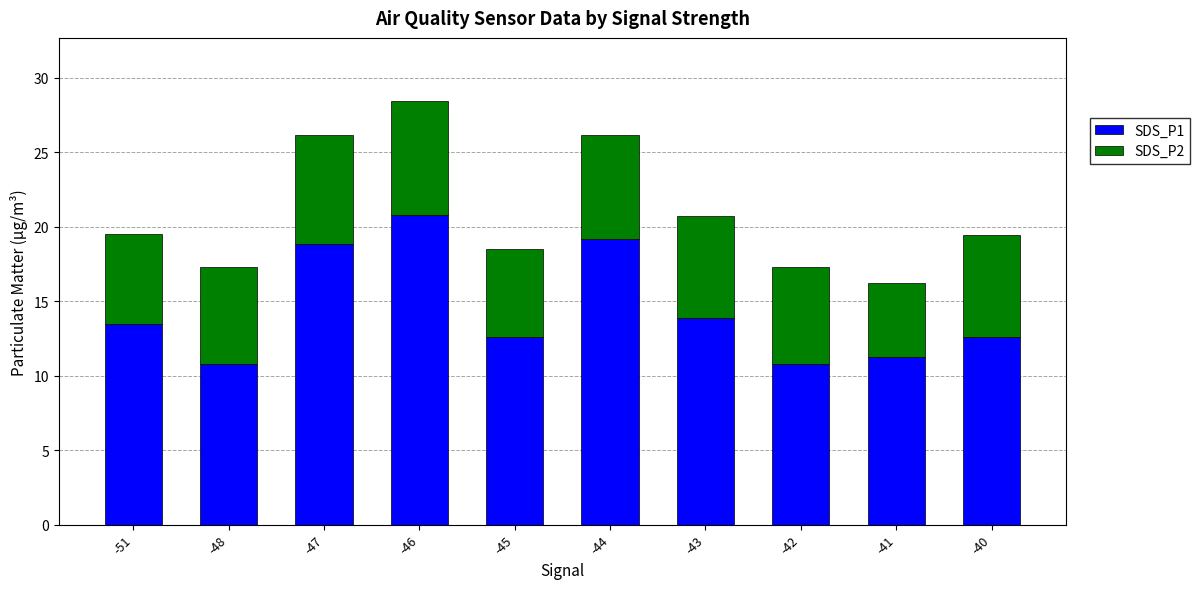

What is the average value of the SDS_P1 series?

14.4